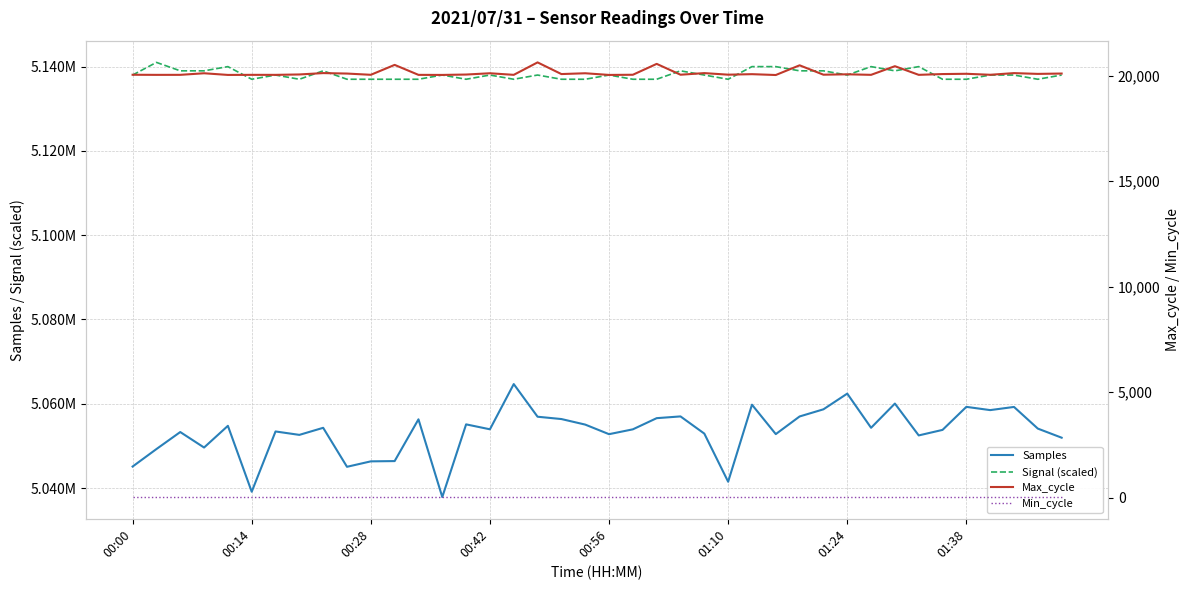

Reading left to right, transcribe all the data shown in this chart.

Samples: 5045106	5049255	5053293	5049618	5054767	5039125	5053431	5052619	5054297	5045045	5046338	5046401	5056310	5037868	5055115	5053943	5064673	5056927	5056376	5055060	5052785	5053936	5056586	5057001	5052920	5041502	5059782	5052803	5056989	5058684	5062411	5054302	5060048	5052491	5053803	5059268	5058497	5059250	5054110	5051951
Signal (scaled): 5138000	5141000	5139000	5139000	5140000	5137000	5138000	5137000	5139000	5137000	5137000	5137000	5137000	5138000	5137000	5138000	5137000	5138000	5137000	5137000	5138000	5137000	5137000	5139000	5138000	5137000	5140000	5140000	5139000	5139000	5138000	5140000	5139000	5140000	5137000	5137000	5138000	5138000	5137000	5138000
Max_cycle: 20049	20044	20045	20120	20041	20045	20044	20063	20128	20106	20047	20517	20044	20041	20059	20120	20045	20635	20082	20120	20041	20049	20565	20051	20127	20053	20077	20037	20497	20052	20071	20045	20455	20045	20082	20095	20048	20127	20090	20107
Min_cycle: 28	28	28	28	28	28	28	28	28	28	28	28	28	28	28	28	28	28	28	28	28	28	28	28	28	28	28	28	28	28	28	28	28	28	28	28	28	28	28	28